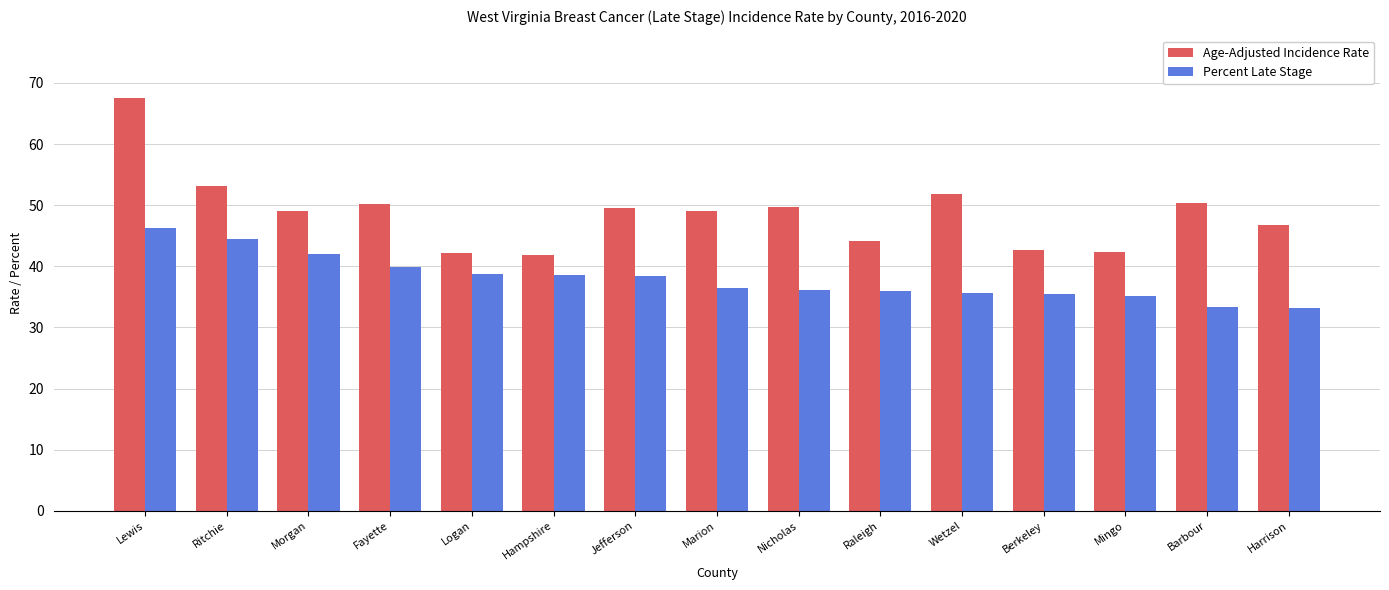

List the series in order of their peak value, lowest first.

Percent Late Stage, Age-Adjusted Incidence Rate